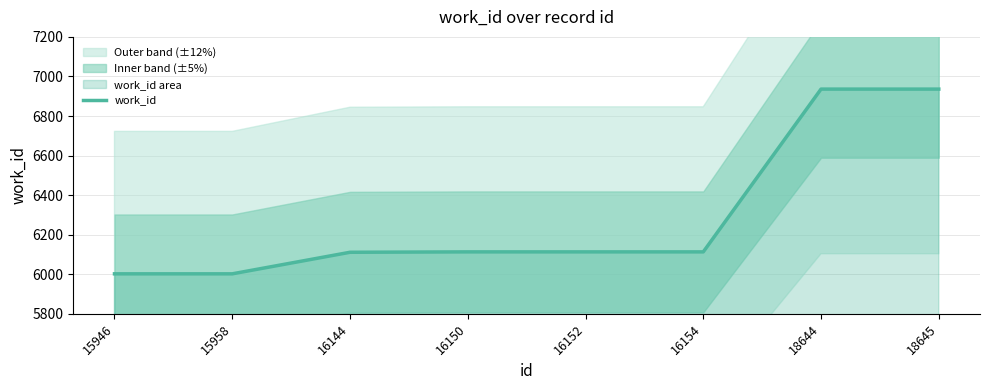

Does the chart display data point markers on the line(s)?

No